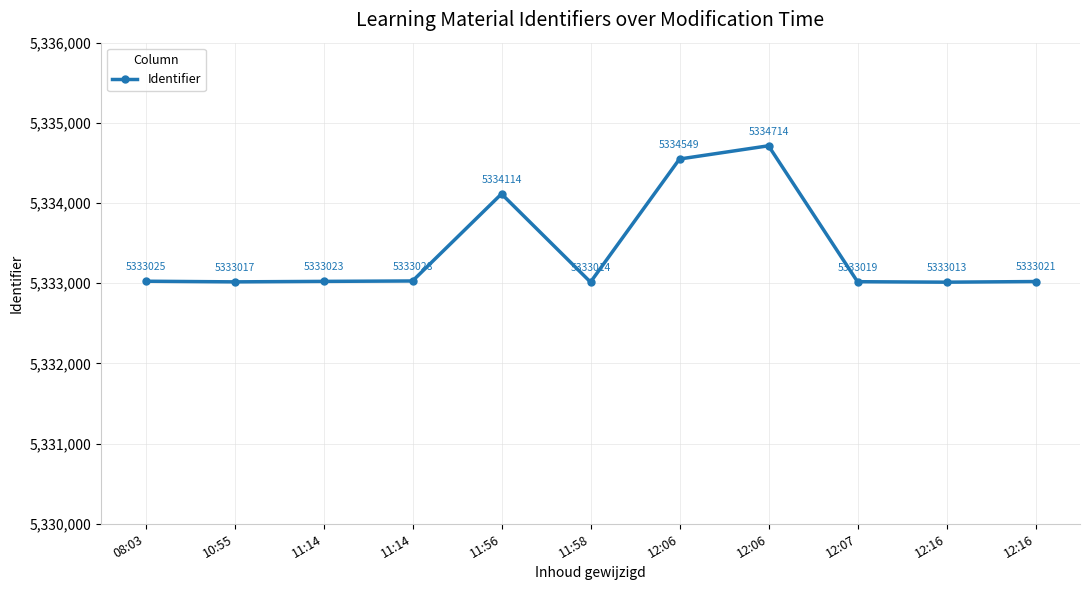

Reading right to left, what are all the values shown in this chart?

12:16=5333021	12:16=5333013	12:07=5333019	12:06=5334714	12:06=5334549	11:58=5333014	11:56=5334114	11:14=5333028	11:14=5333023	10:55=5333017	08:03=5333025